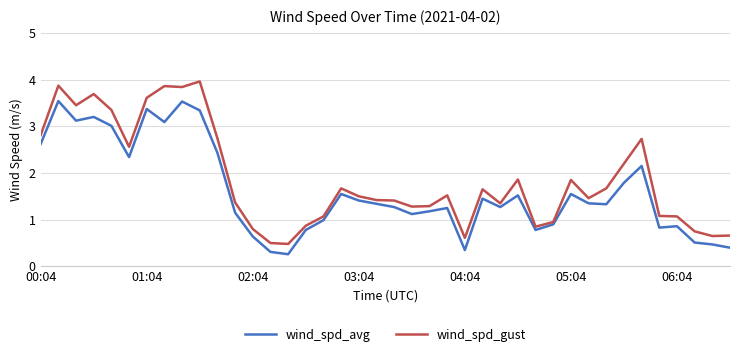

Rank the series by their maximum value, from lowest to highest.

wind_spd_avg, wind_spd_gust